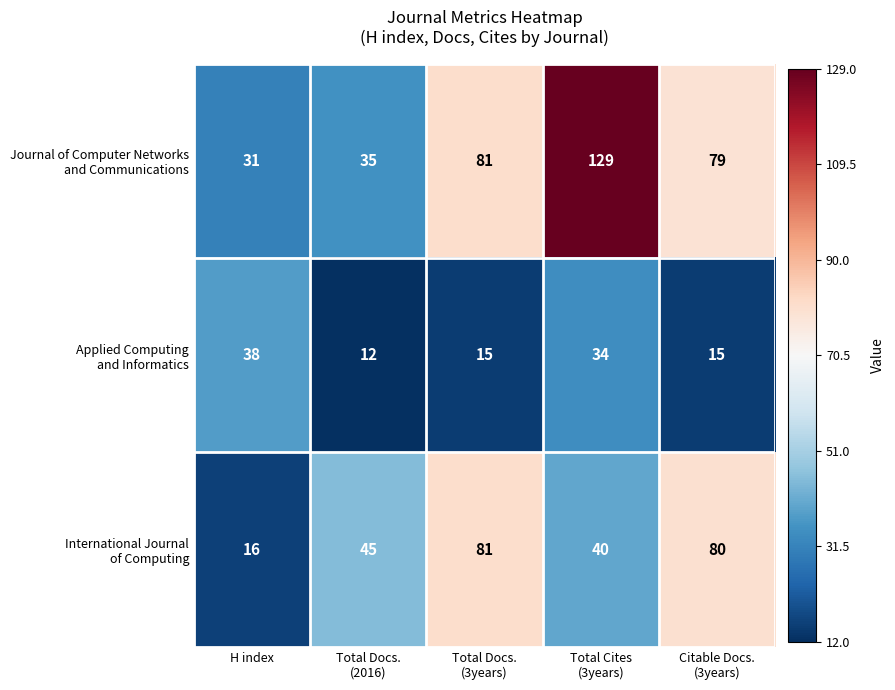

At how many categories does at least one series exceed 40?

4